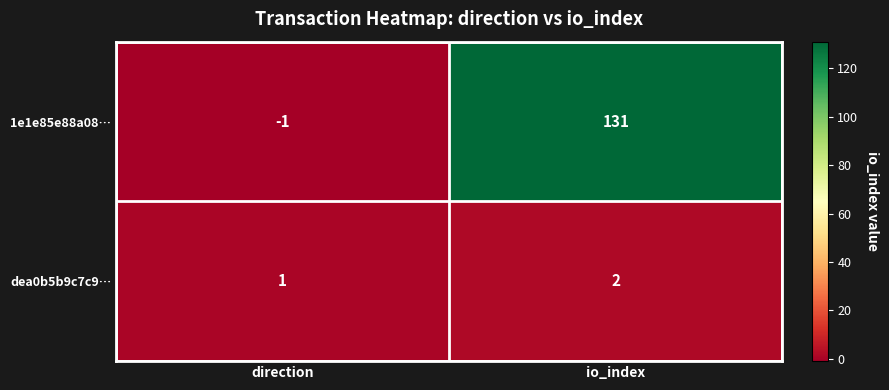

Reading left to right, list all the values displayed in this chart.

1e1e85e88a08…: -1	131
dea0b5b9c7c9…: 1	2